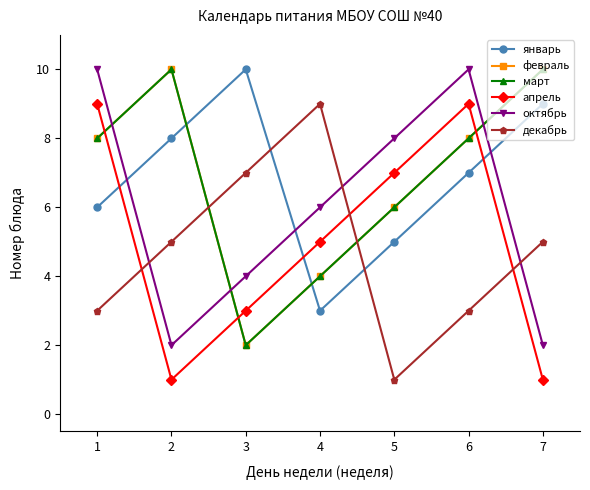

What is the sum of all декабрь values?

33